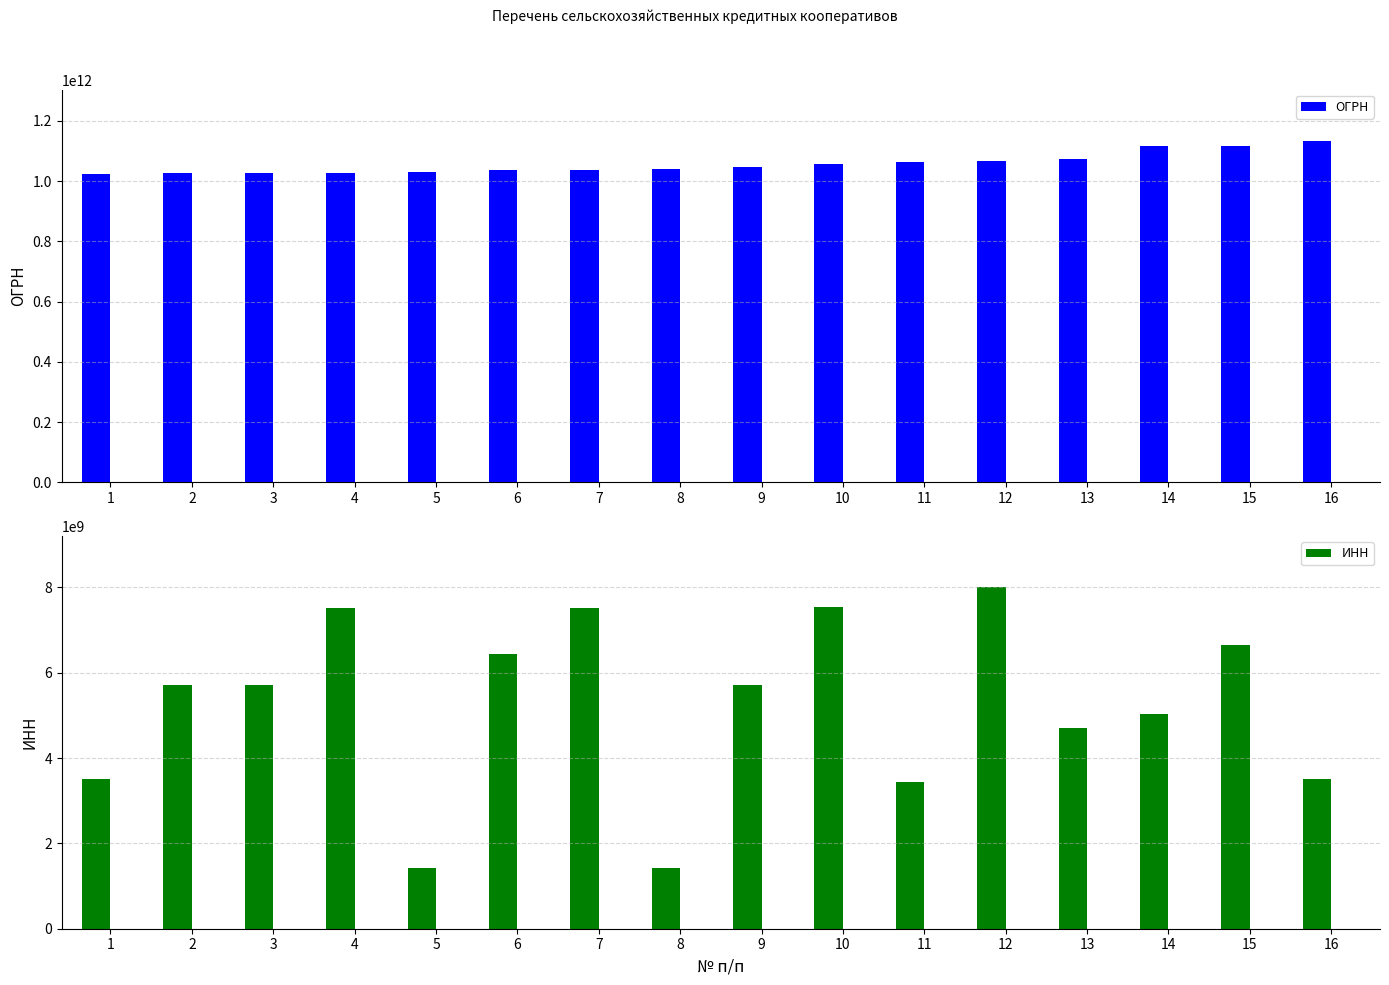

Between 4 and 5, which series saw the biggest shift?

ИНН